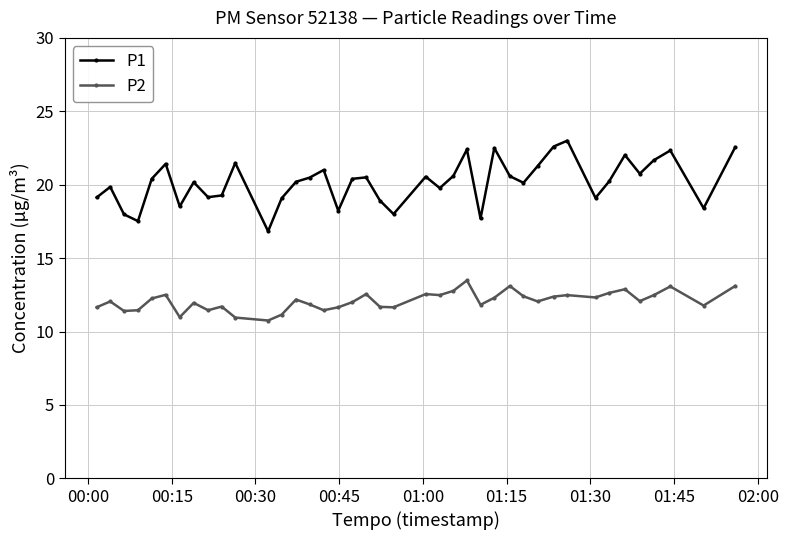

How many lines are shown in the chart?

2